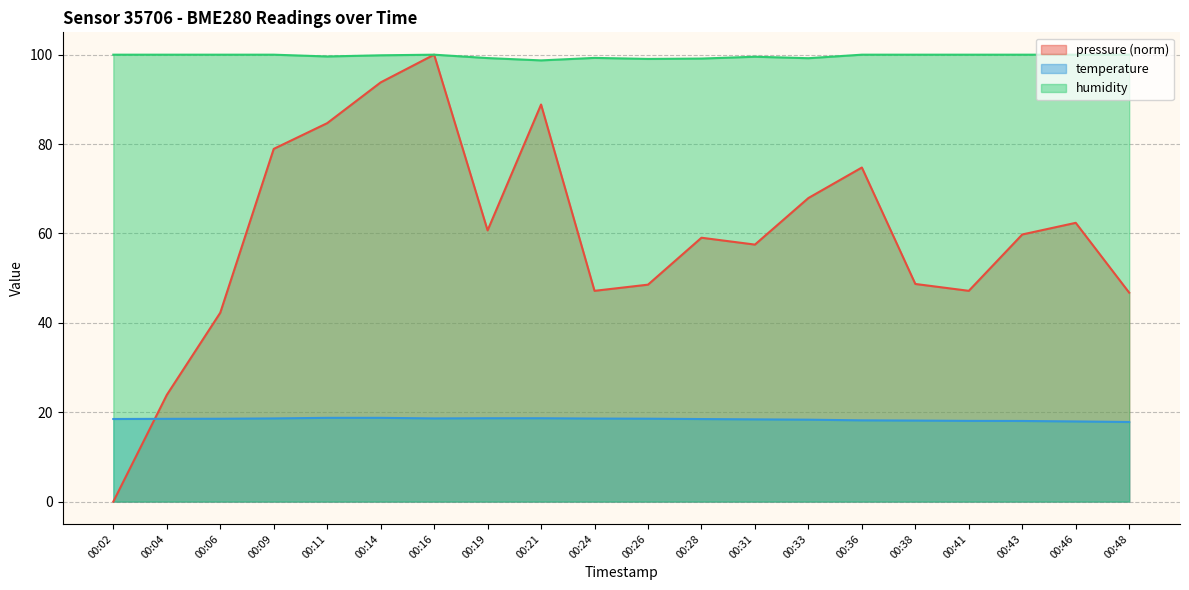

How many distinct data groups are displayed?

3